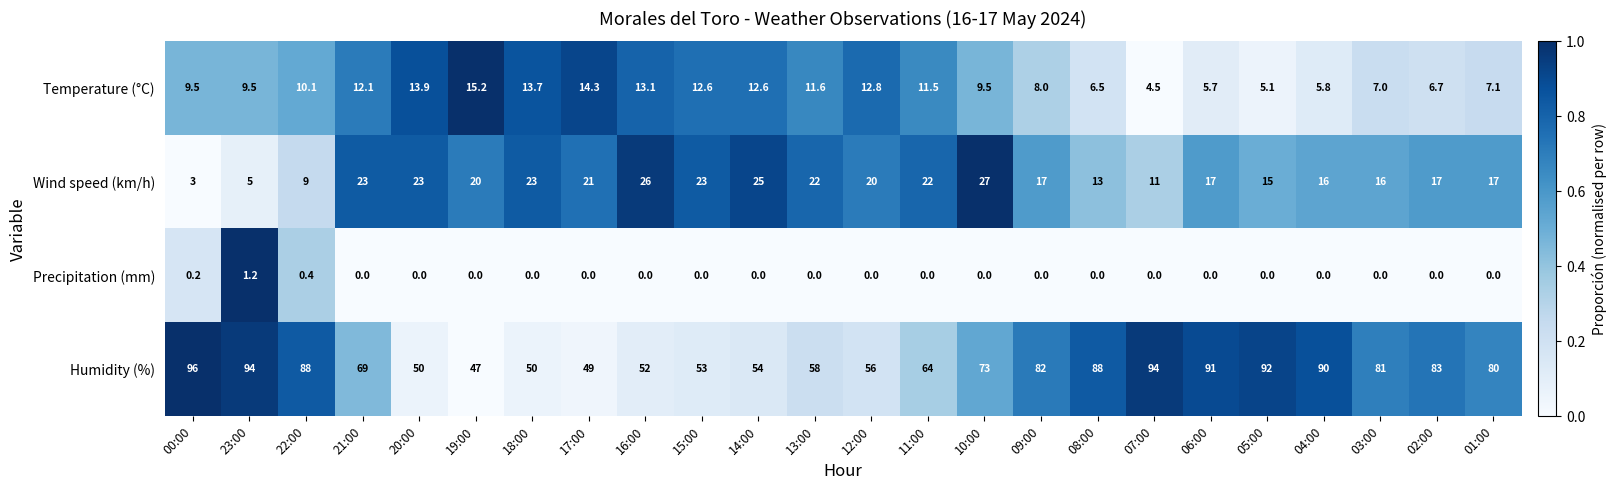

At how many categories does at least one series exceed 0?

24